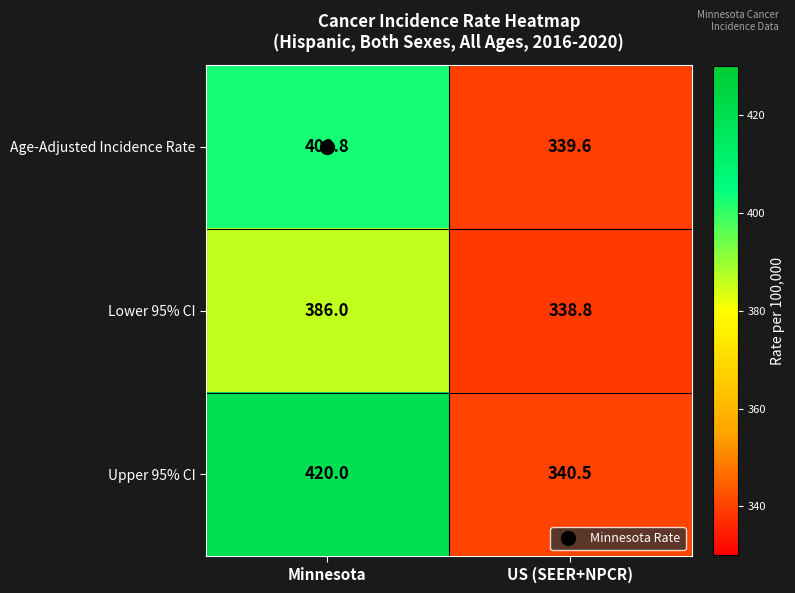

At how many categories does at least one series exceed 414?

1